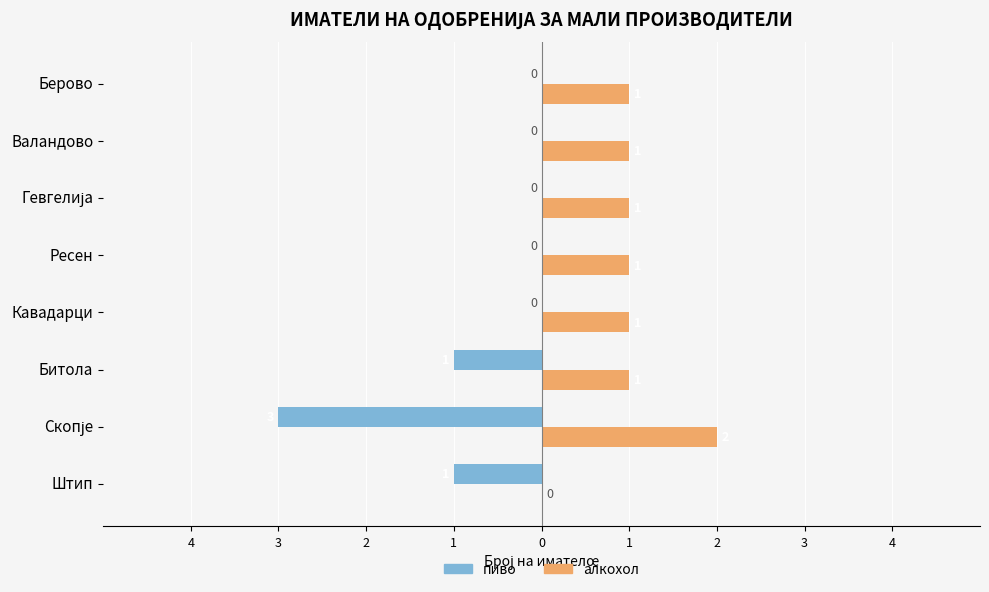

What are all the series names shown in the legend?

пиво, алкохол